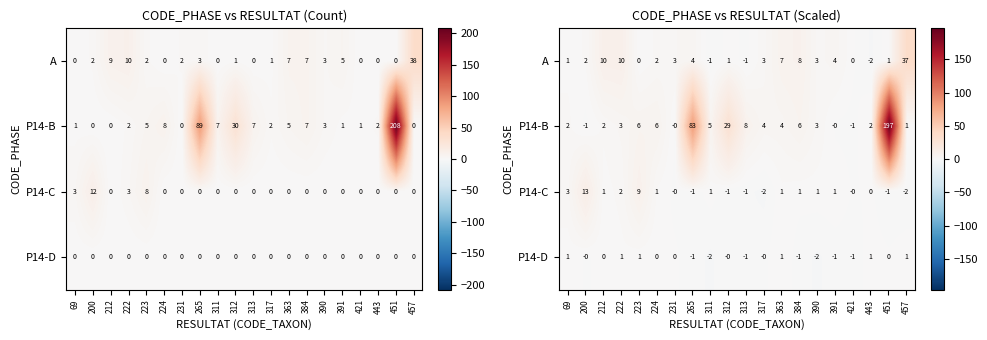

At which category is the sum across all series the highest?

451